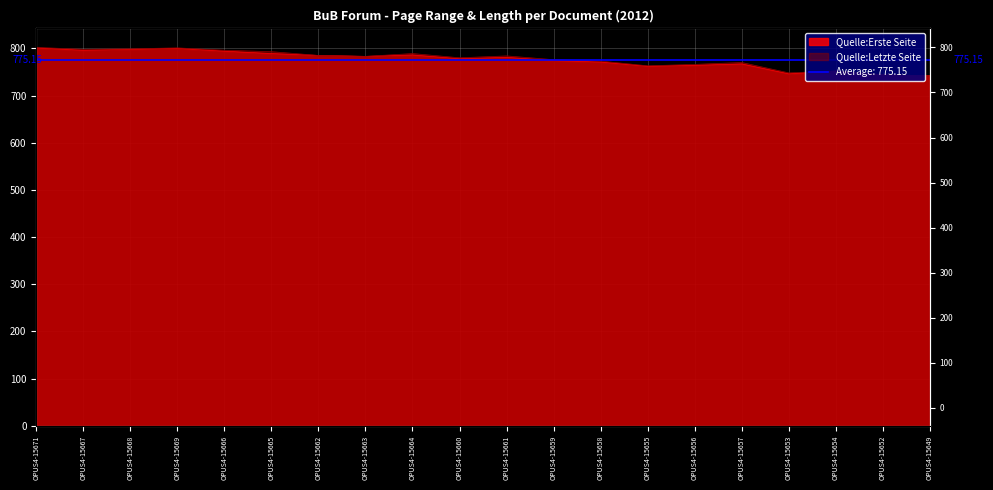

Reading left to right, what are all the values shown in this chart?

Quelle:Erste Seite: 801	796	798	800	794	789	785	783	786	778	781	774	771	762	764	767	746	752	744	742
Quelle:Letzte Seite: 802	798	799	801	796	793	785	783	789	780	784	776	773	763	766	770	748	752	744	742